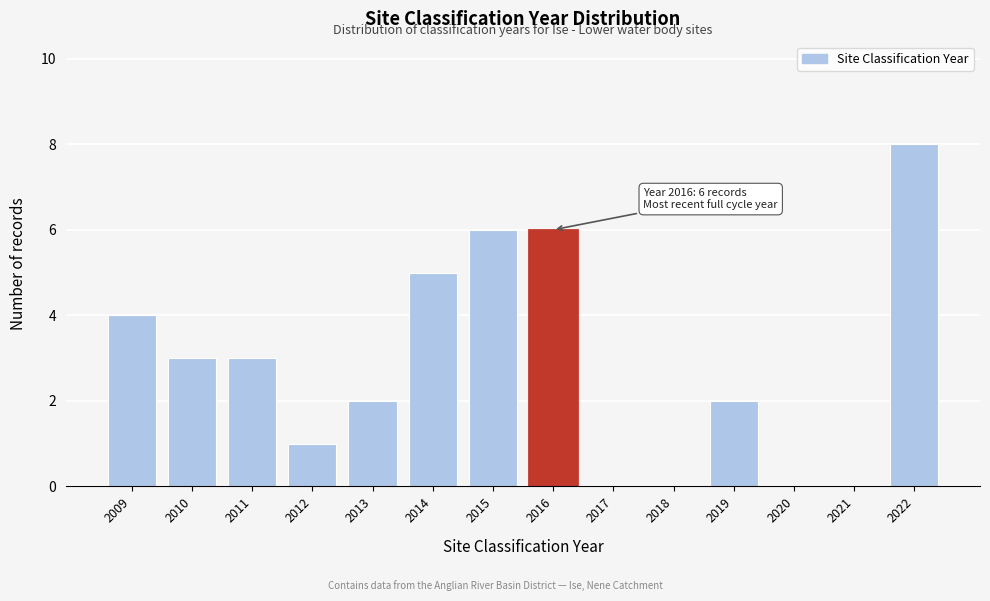

Reading right to left, transcribe all the data shown in this chart.

2022=8	2021=0	2020=0	2019=2	2018=0	2017=0	2016=6	2015=6	2014=5	2013=2	2012=1	2011=3	2010=3	2009=4